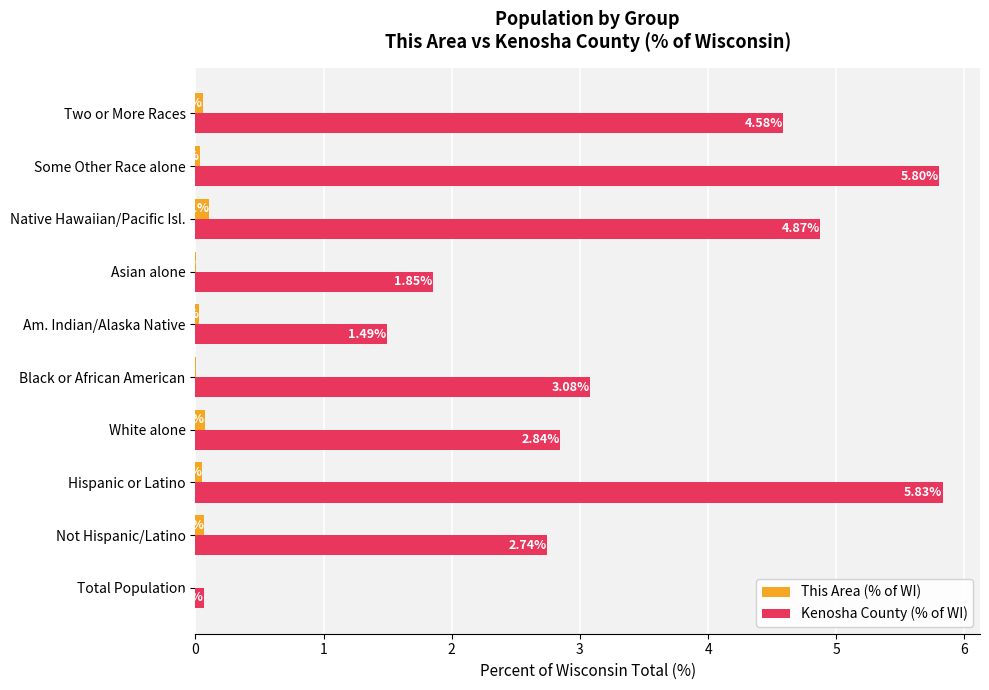

Which series changed the most between Am. Indian/Alaska Native and Asian alone?

Kenosha County (% of WI)